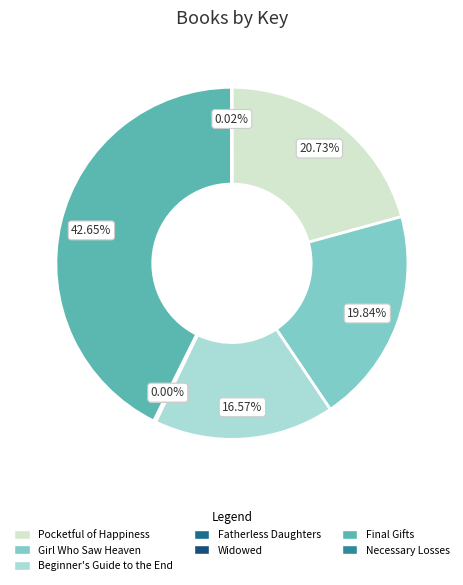

Is there any slice that represents more than half of the pie?

No